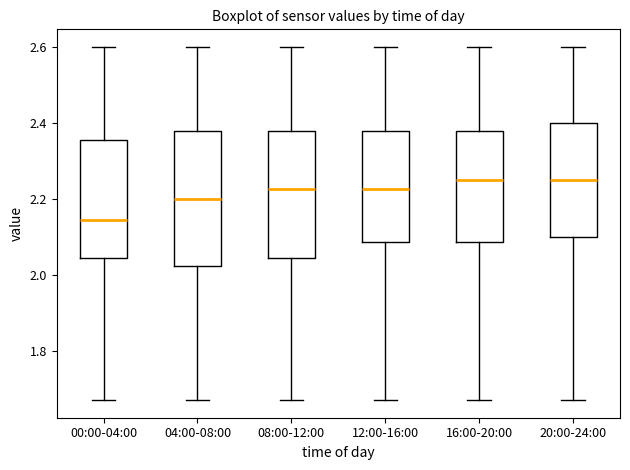

Reading left to right, transcribe this box plot: for each box, give where its median line is, the range the box spans, and where its two whiskers end, as read against the y-axis. The values are not printed on the chart, so give them approximately, as read against the axis.

00:00-04:00: median 2.14, box 2.04 to 2.36, whiskers 1.68 to 2.60
04:00-08:00: median 2.20, box 2.02 to 2.38, whiskers 1.68 to 2.60
08:00-12:00: median 2.22, box 2.04 to 2.38, whiskers 1.68 to 2.60
12:00-16:00: median 2.22, box 2.08 to 2.38, whiskers 1.68 to 2.60
16:00-20:00: median 2.26, box 2.08 to 2.38, whiskers 1.68 to 2.60
20:00-24:00: median 2.26, box 2.10 to 2.40, whiskers 1.68 to 2.60